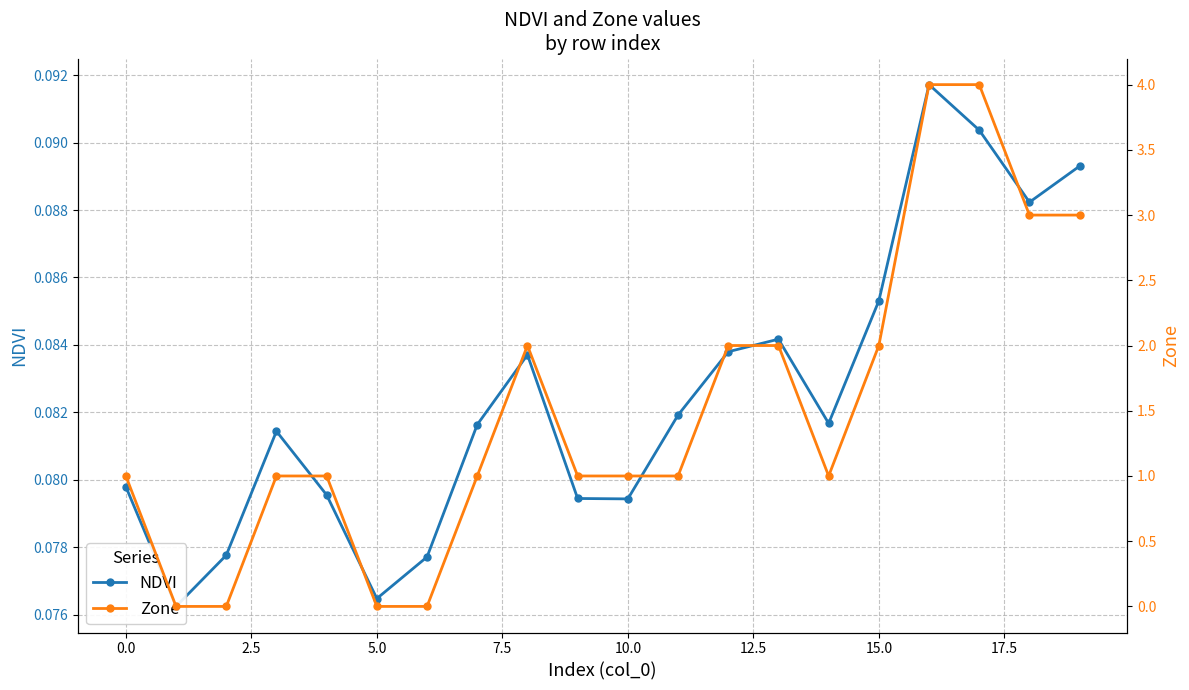

Is the value of NDVI at 17.5 greater than the value of Zone at 0.0?

Yes